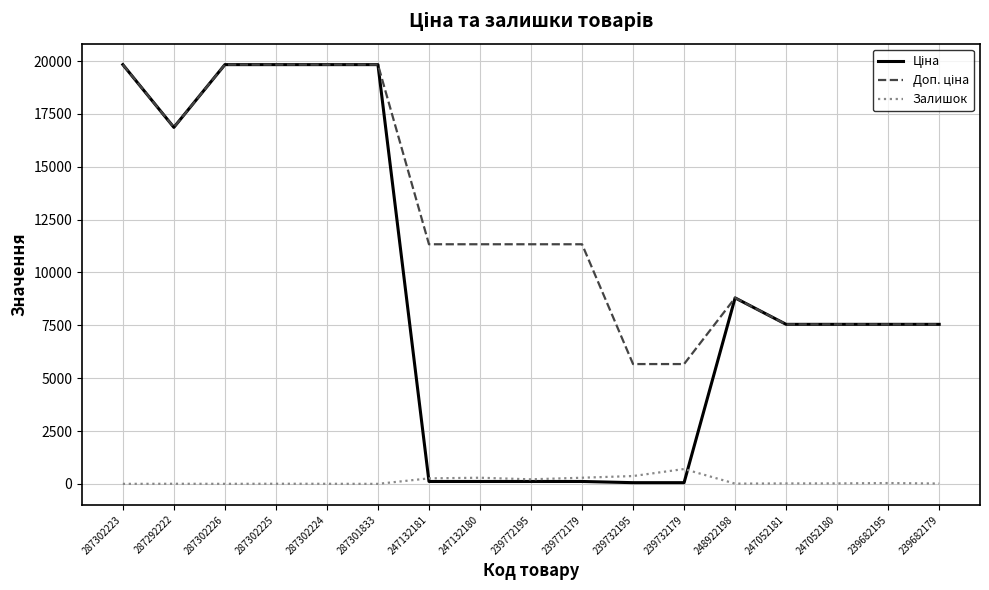

True or false: Залишок has a value of 702.0 at 239732179.

True